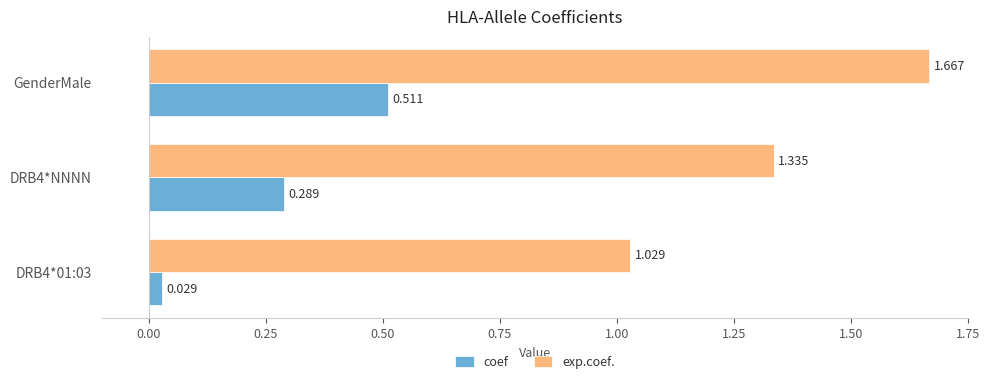

At GenderMale, list the series in order from smallest to largest.

coef, exp.coef.